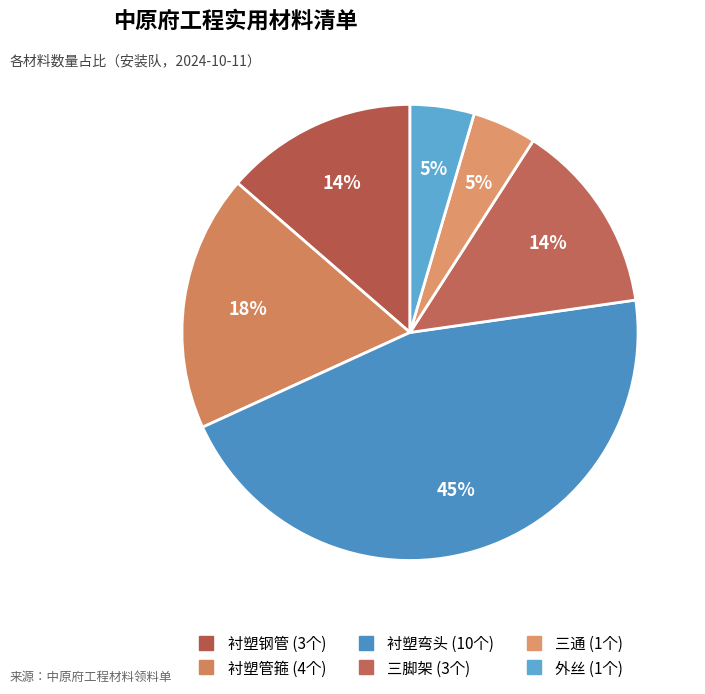

Is 衬塑弯头 the majority of the pie?

No